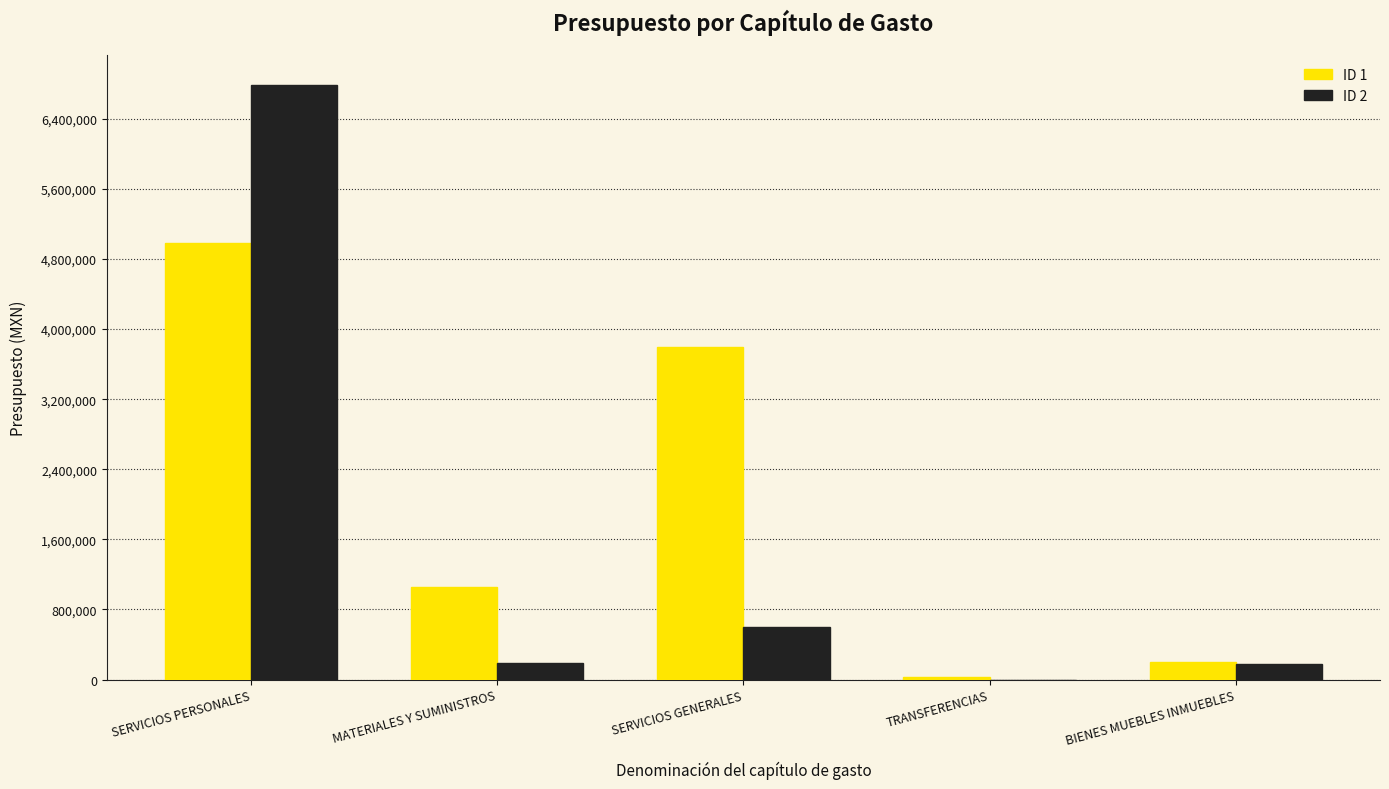

What is the average value of the ID 1 series?

2011985.6